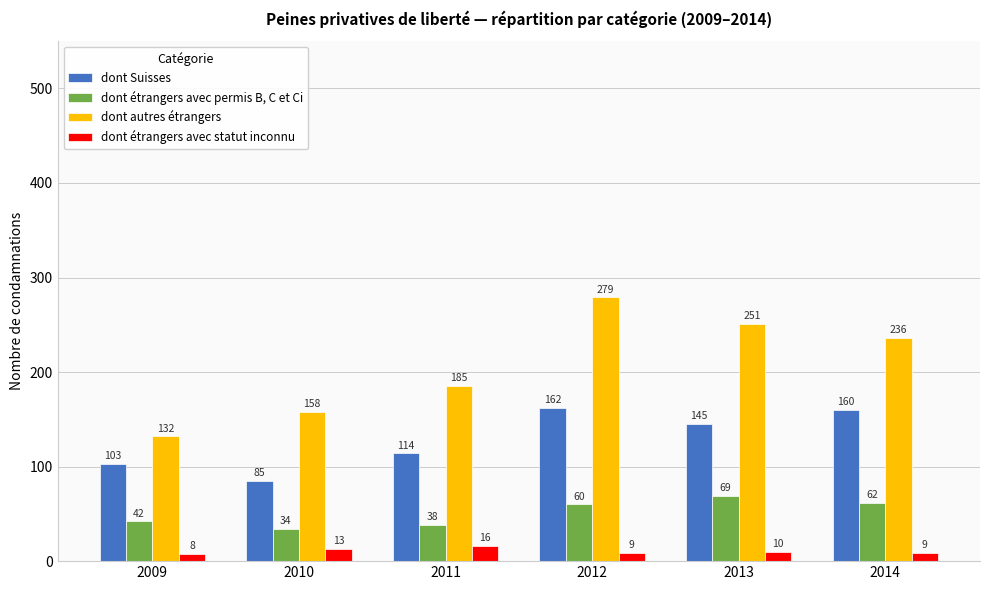

What is the sum of all dont Suisses values?

769